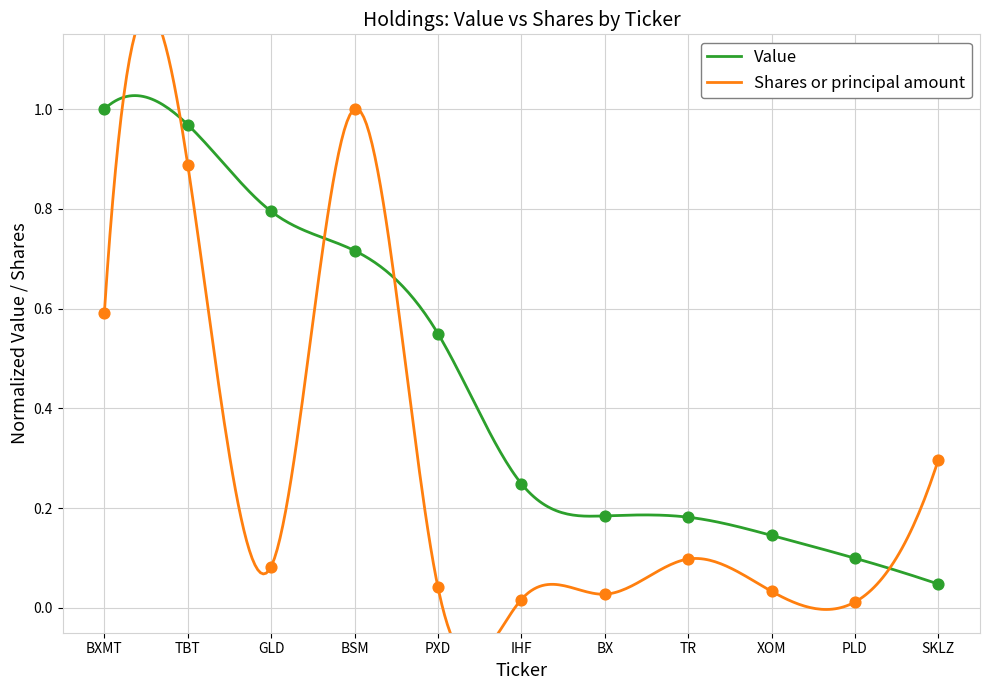

Which series reaches the maximum Y coordinate?

Value